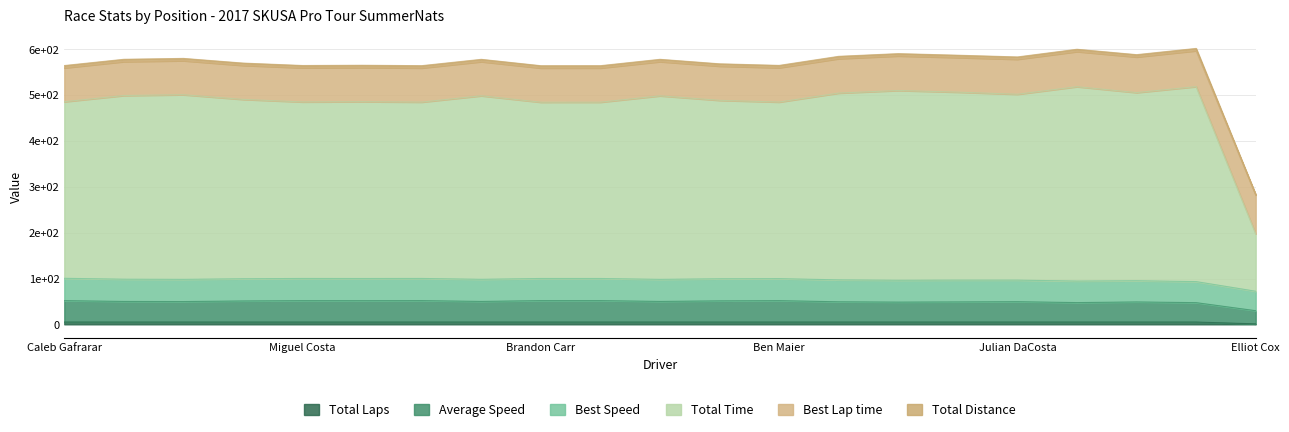

How many interior local valleys does the Total Time series have?

6